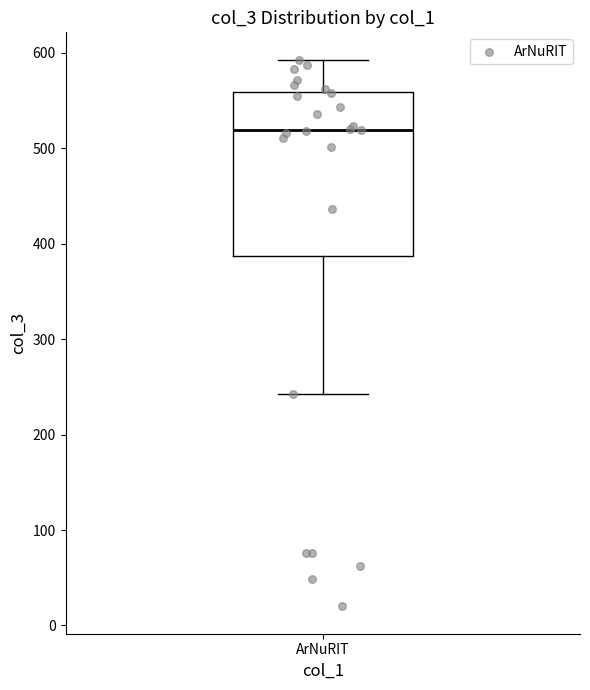

Transcribe this box plot: give where the median line is, the range the box spans, and where the two whiskers end, as read against the y-axis. The values are not printed on the chart, so give them approximately, as read against the axis.

median 520, box 390 to 560, whiskers 240 to 590